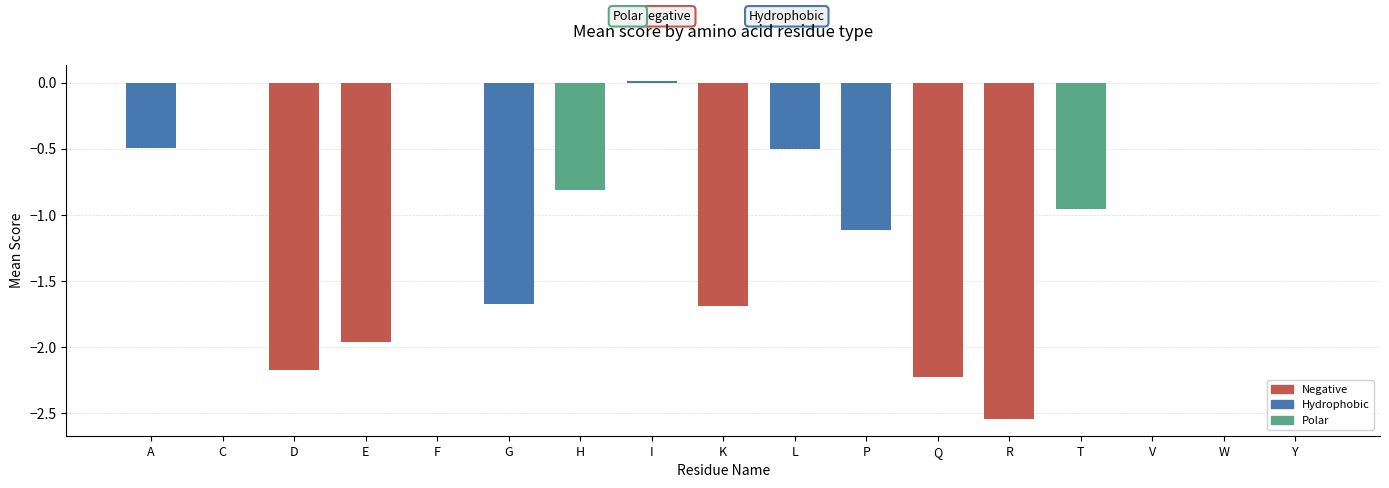

True or false: the data shows -0.6 at K.

False